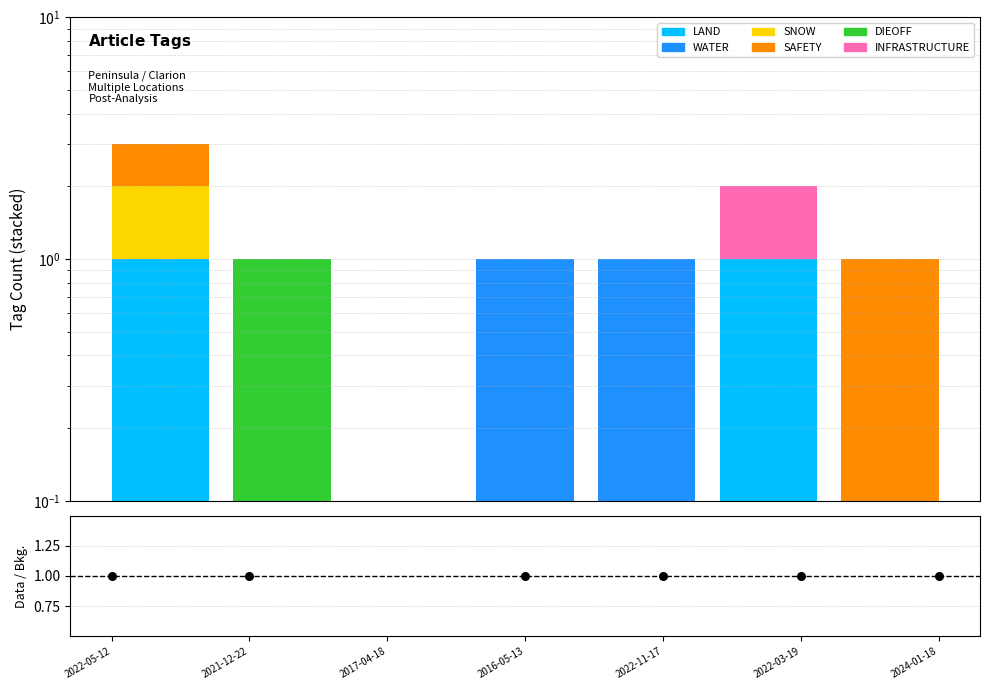

What are all the series names shown in the legend?

LAND, WATER, SNOW, SAFETY, DIEOFF, INFRASTRUCTURE